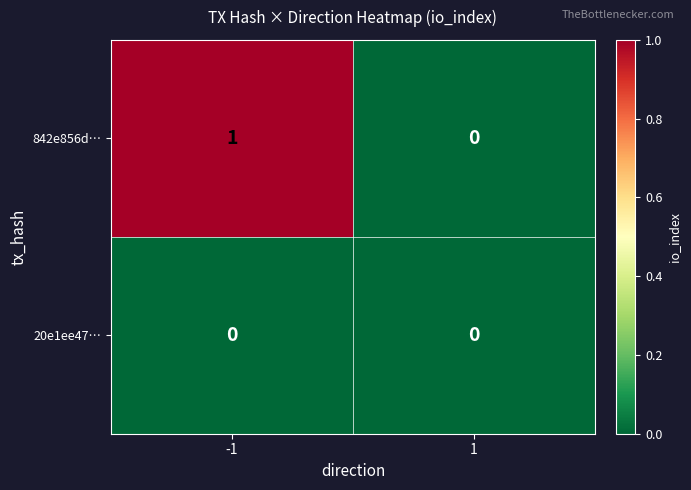

True or false: 20e1ee47… has a value of 0 at -1.

True